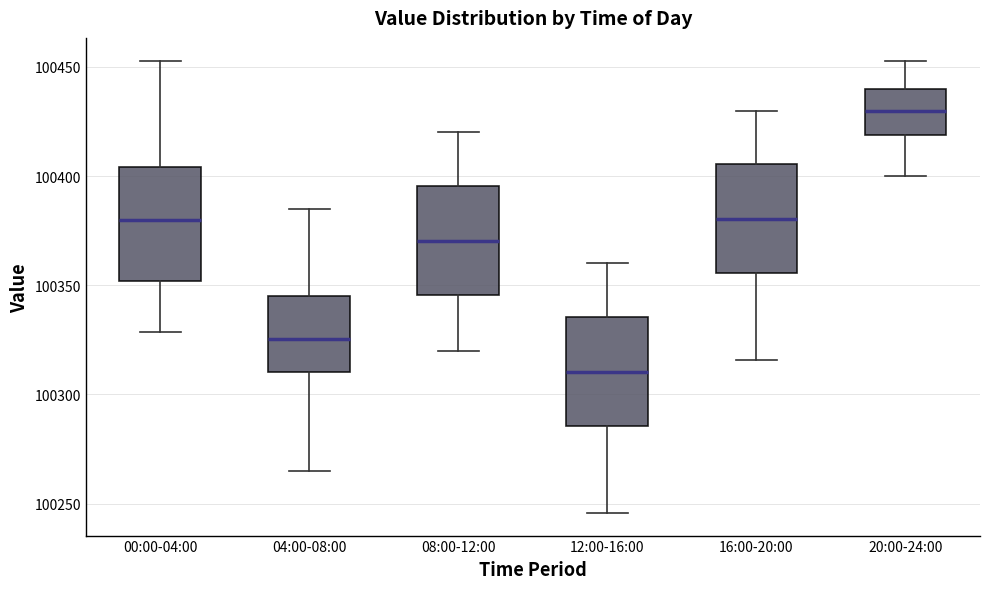

Where is the upper edge of the box for 12:00-16:00 on the y-axis? The values are not printed on the chart, so give them approximately, as read against the axis.

100335